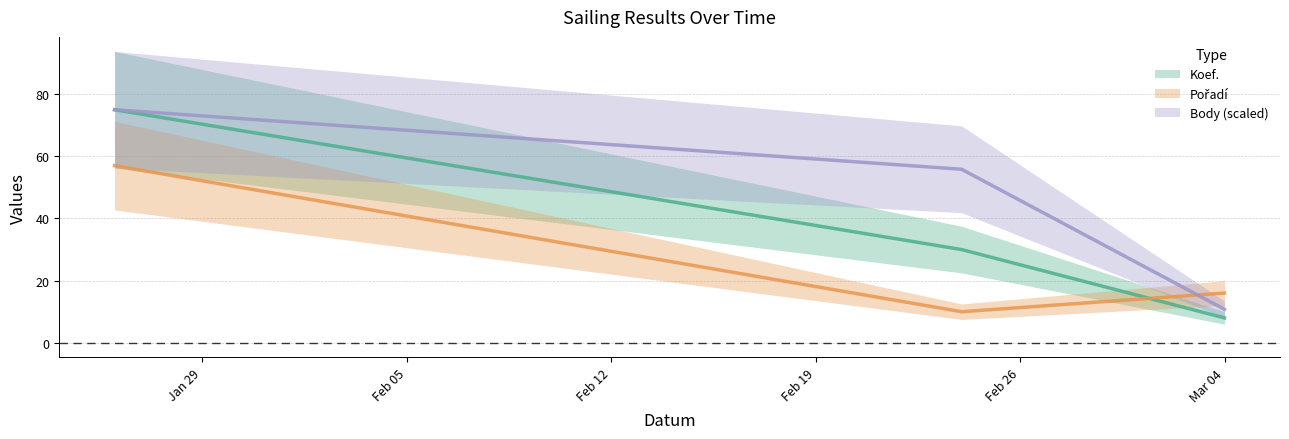

Which series changed the most between 2024-02-24 and 2024-03-04?

Body